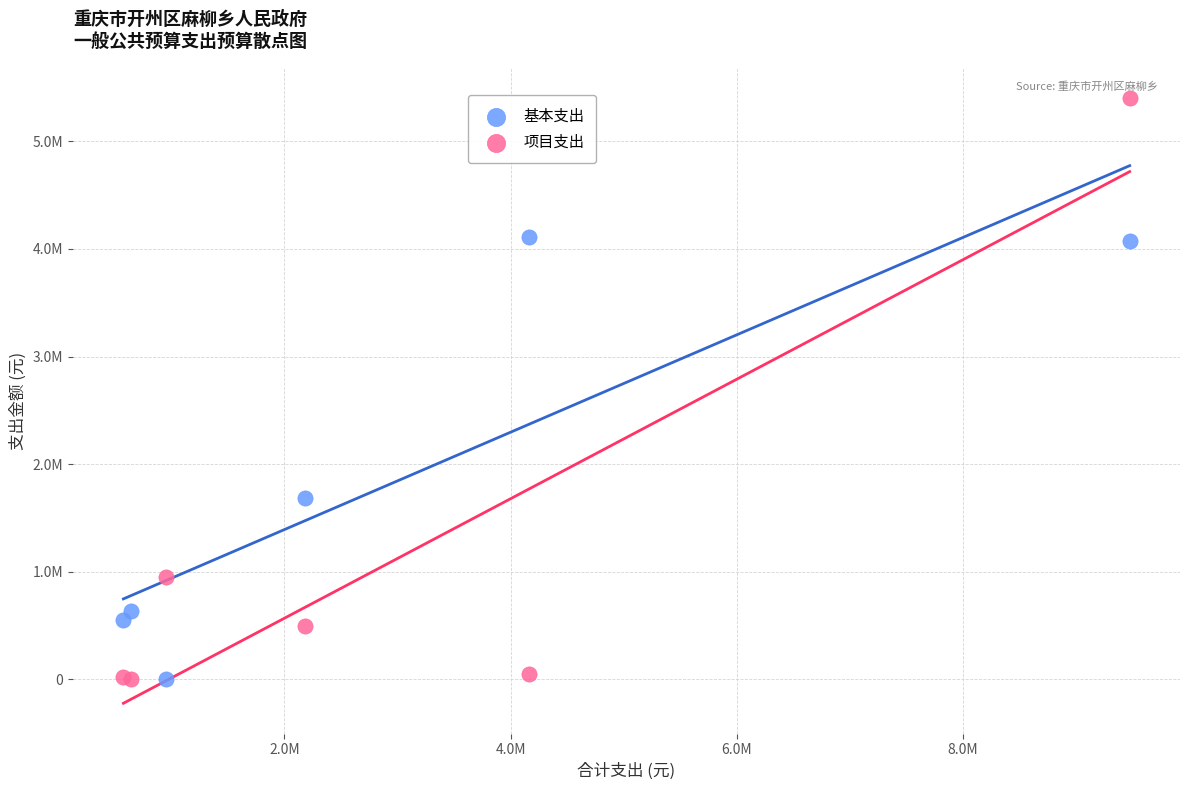

Which series contains the highest Y value?

项目支出